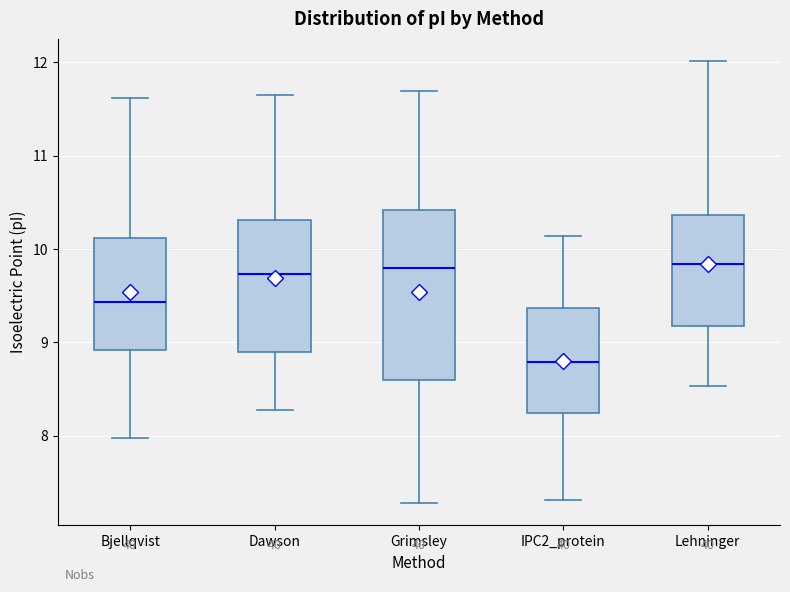

Where does the lower whisker of the box for Lehninger end on the y-axis? The values are not printed on the chart, so give them approximately, as read against the axis.

8.5